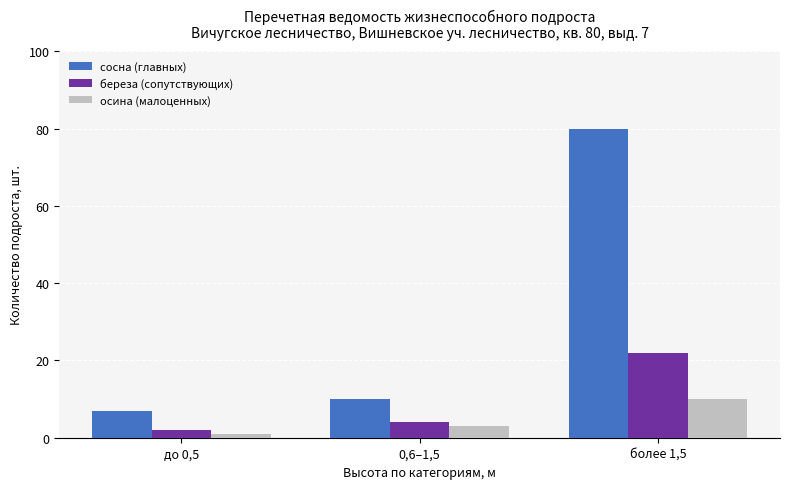

Which series changed the most between 0,6–1,5 and более 1,5?

сосна (главных)